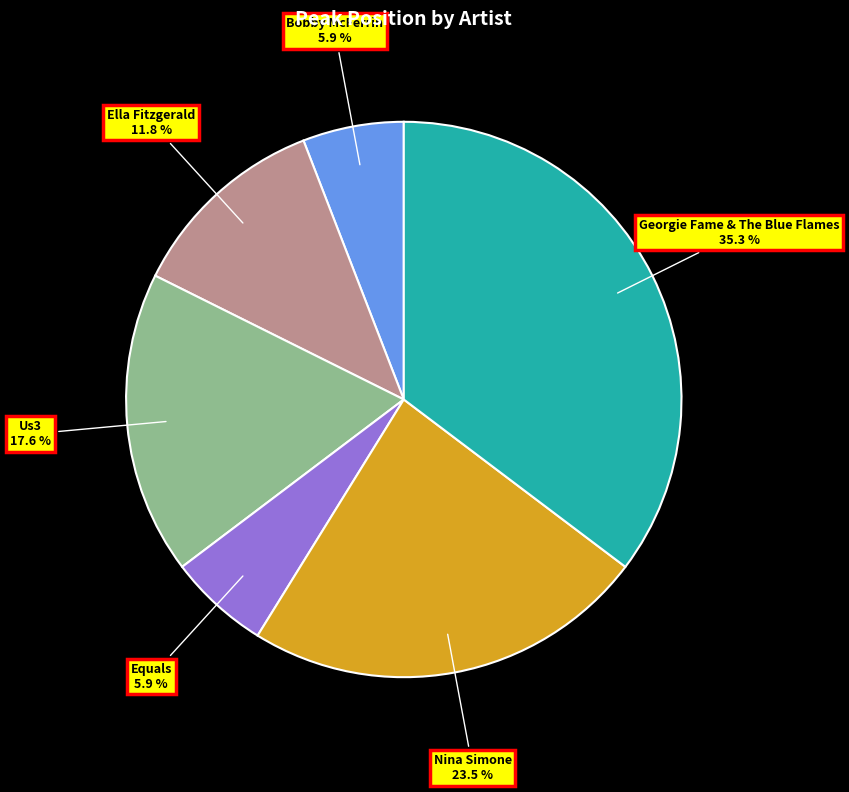

Is there a majority slice in this chart?

No